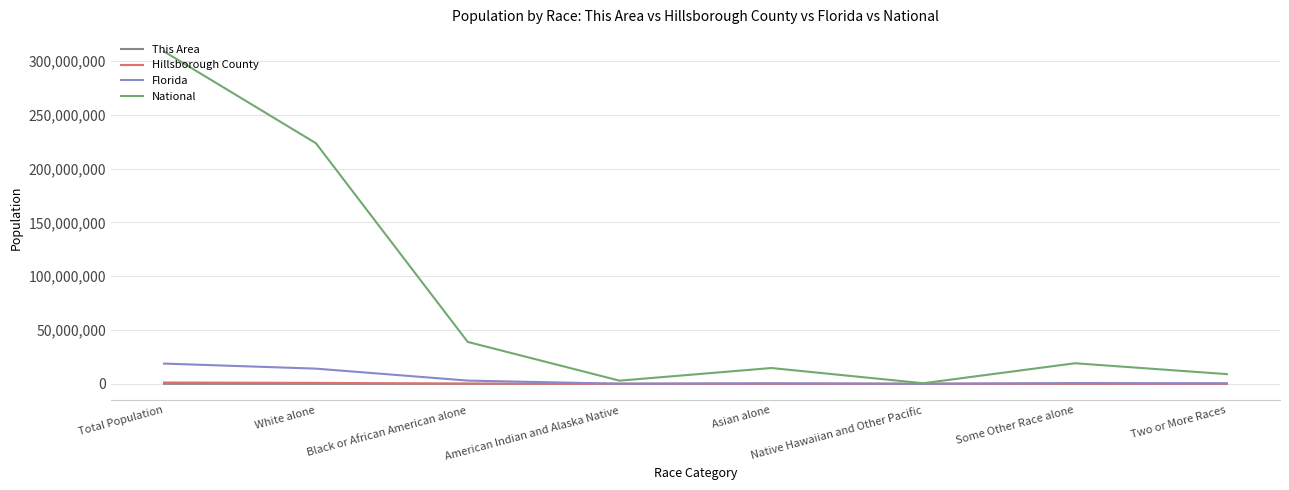

Which series has the largest total across all categories?

National